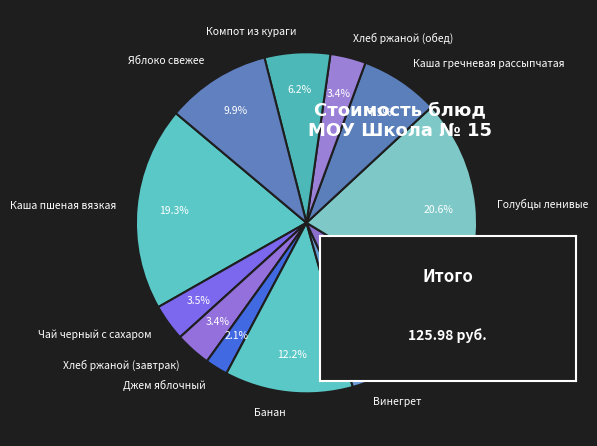

Which category has the biggest portion of the pie?

Голубцы ленивые